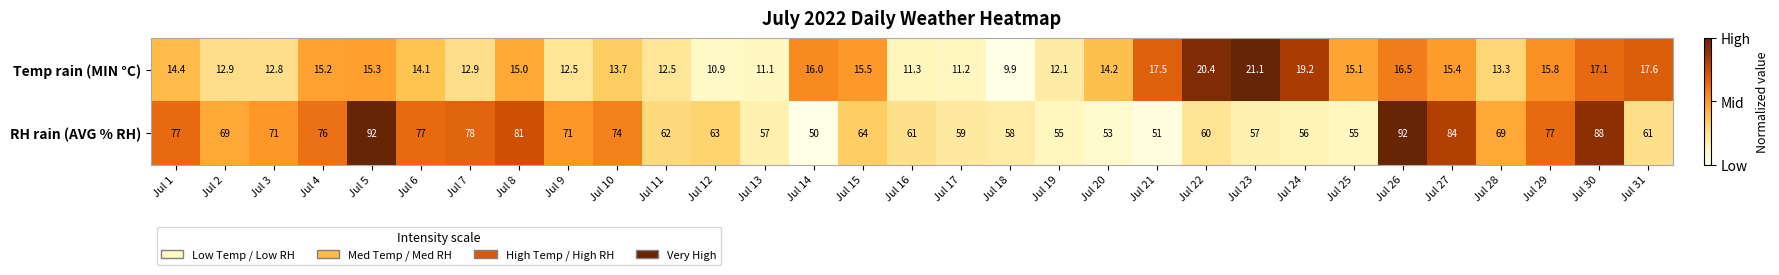

What is the smallest value displayed?

9.9